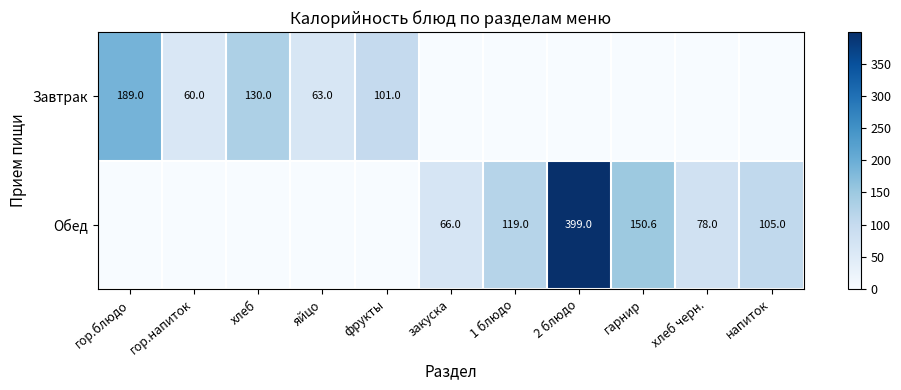

What is the sum of the Обед values at напиток and закуска?

171.0